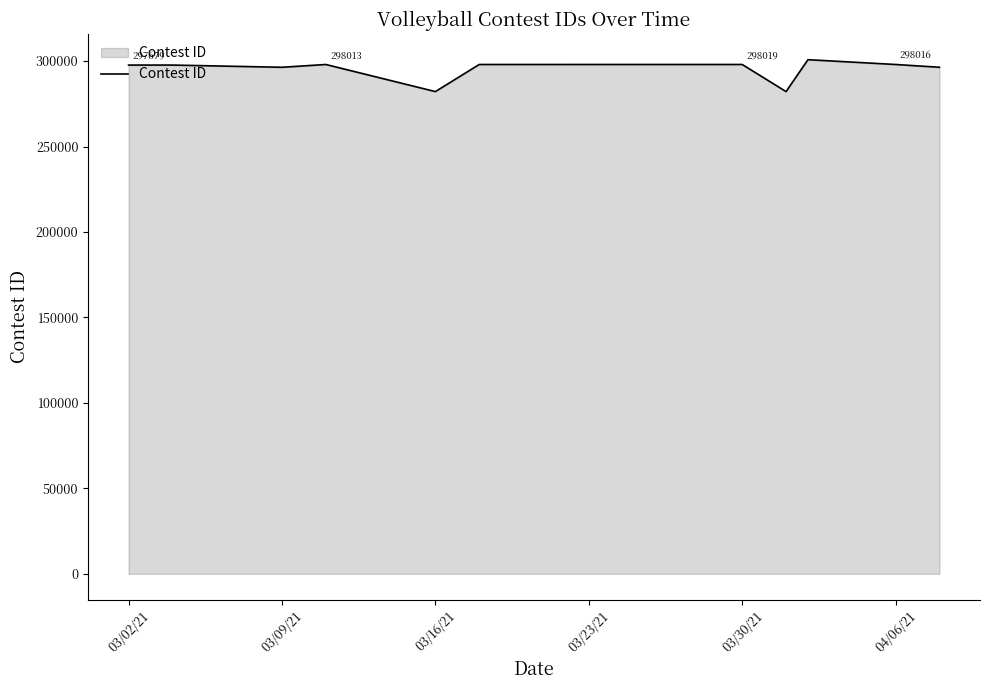

Count the number of data series in this chart.

1